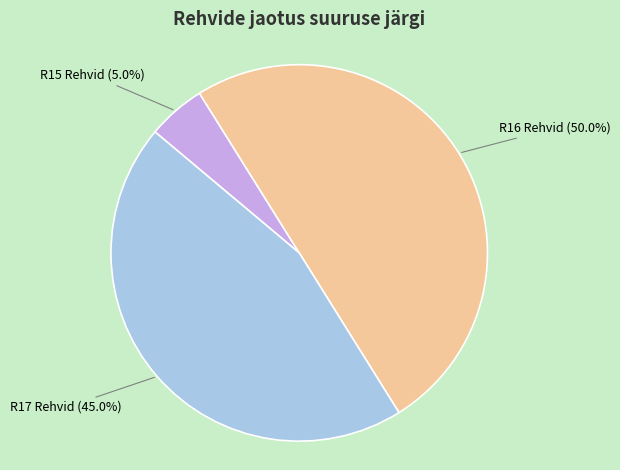

The R15 Rehvid slice represents 10% of the pie. True or false?

False